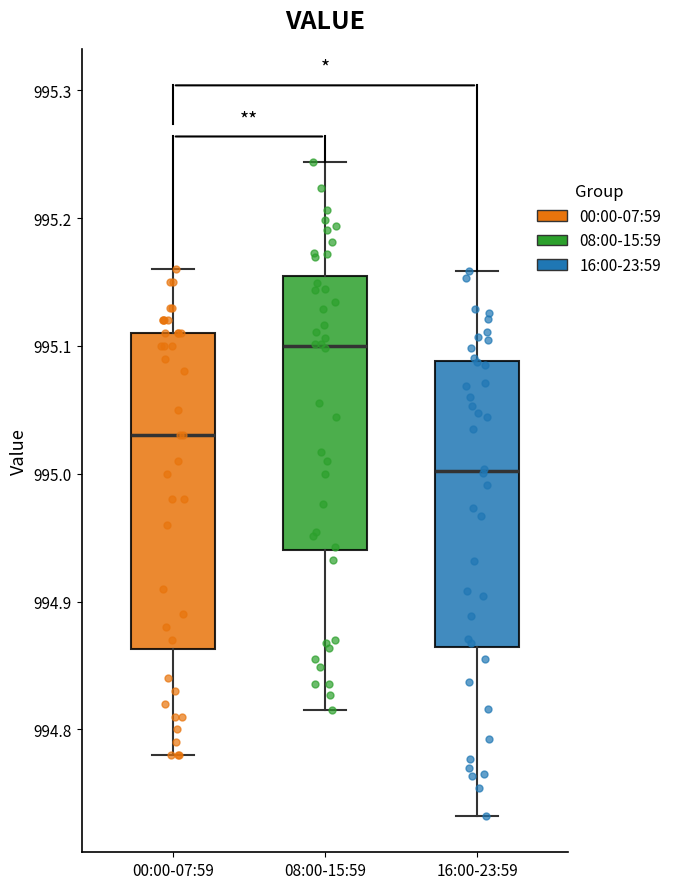

Where is the upper edge of the box for 16:00-23:59 on the y-axis? The values are not printed on the chart, so give them approximately, as read against the axis.

995.09